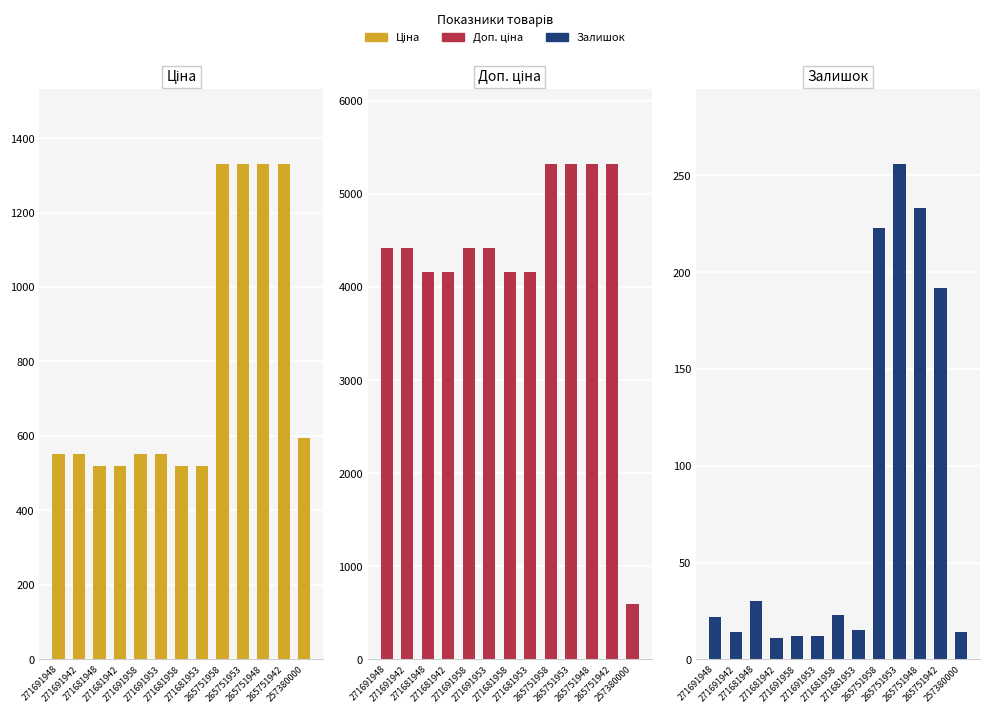

Rank the series by their maximum value, from highest to lowest.

Доп. ціна, Ціна, Залишок